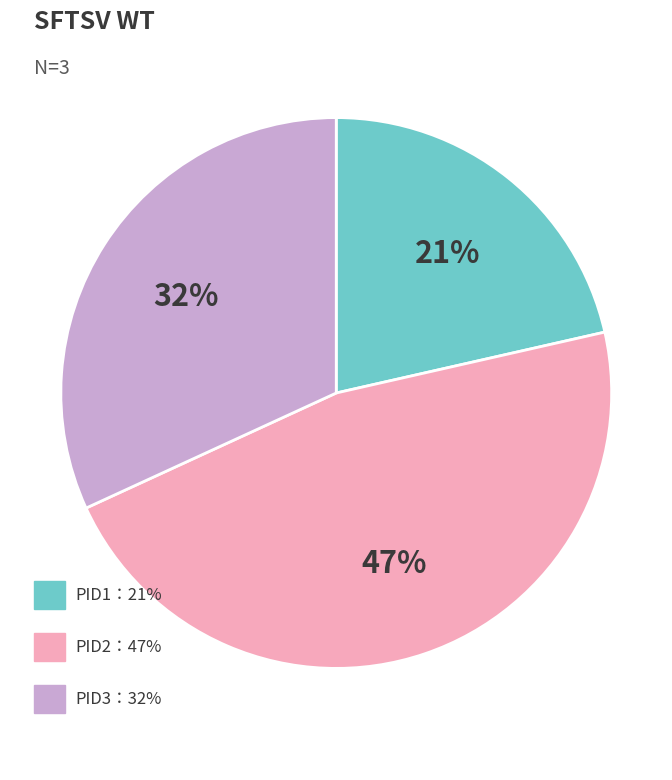

Is there a majority slice in this chart?

No